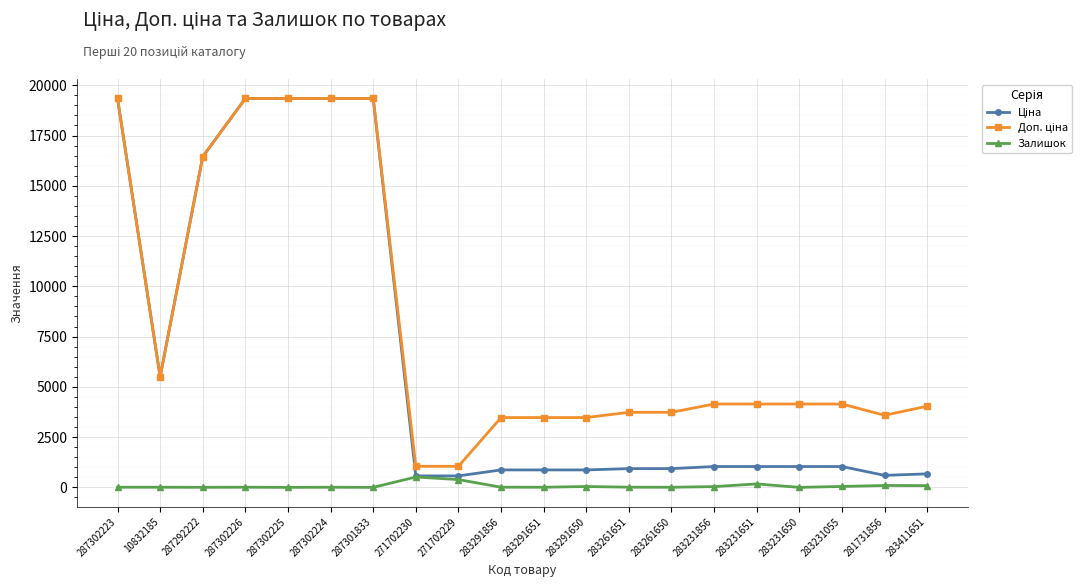

The Залишок series shows 7.0 at 283291651. True or false?

True